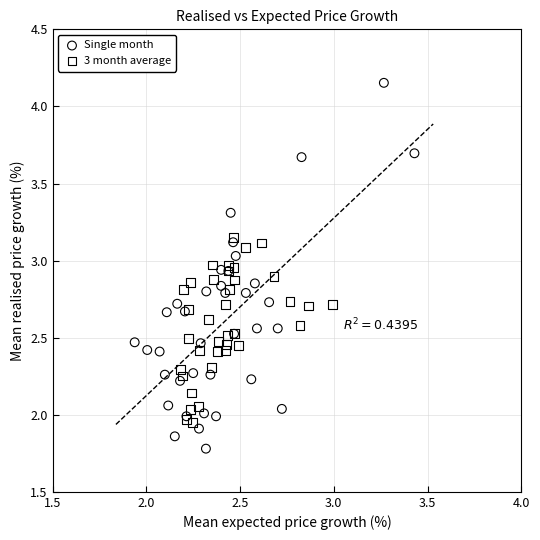

Which series reaches the minimum Y coordinate?

Single month